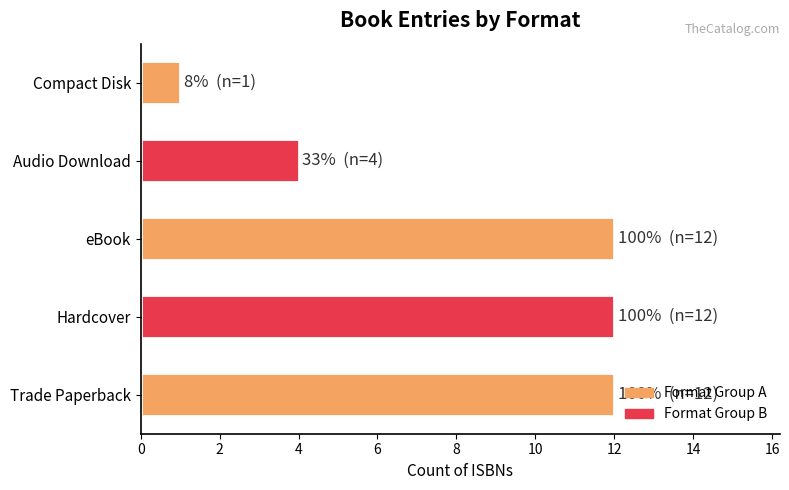

Which category has the lowest value across all series?

Compact Disk